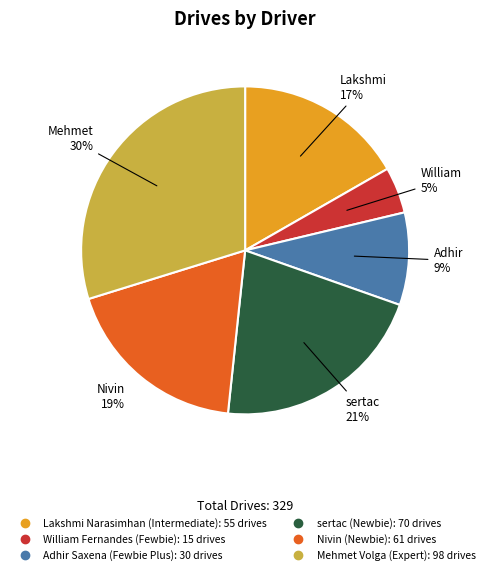

Is it true that sertac is 21% of the pie?

True